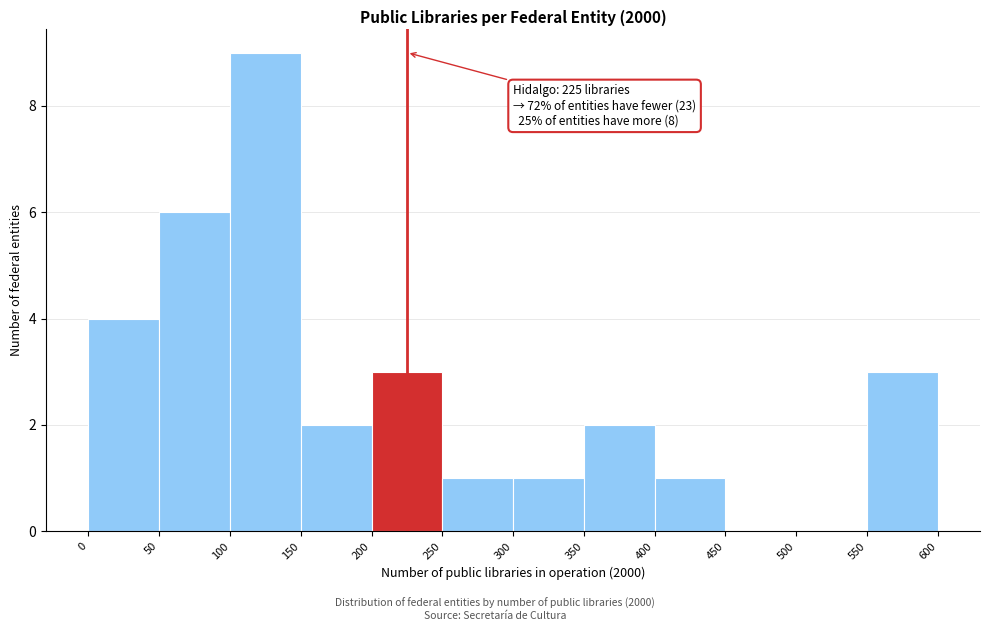

Which range on the x-axis has the tallest bar?

100 to 150